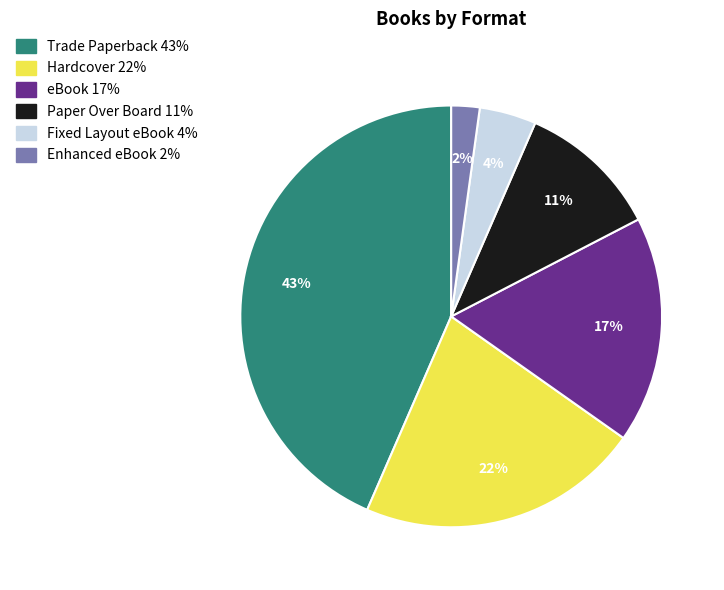

Do Trade Paperback and eBook together represent more than half of the pie?

Yes